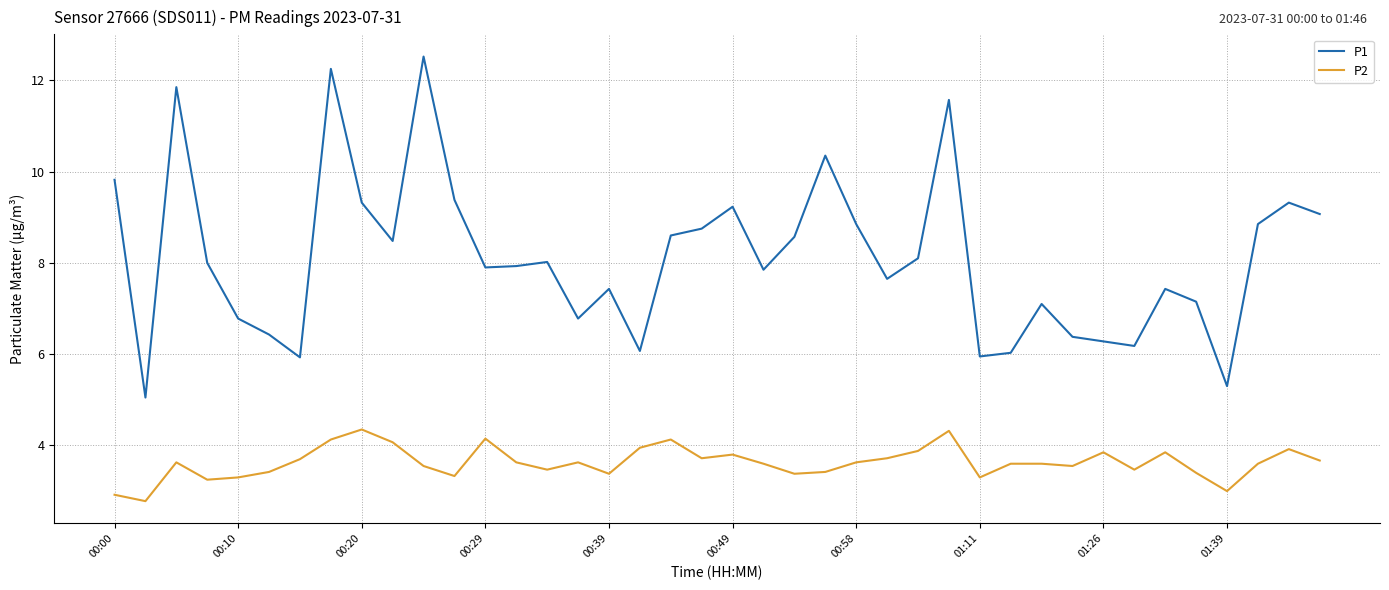

True or false: P2 and P1 cross at least once.

False